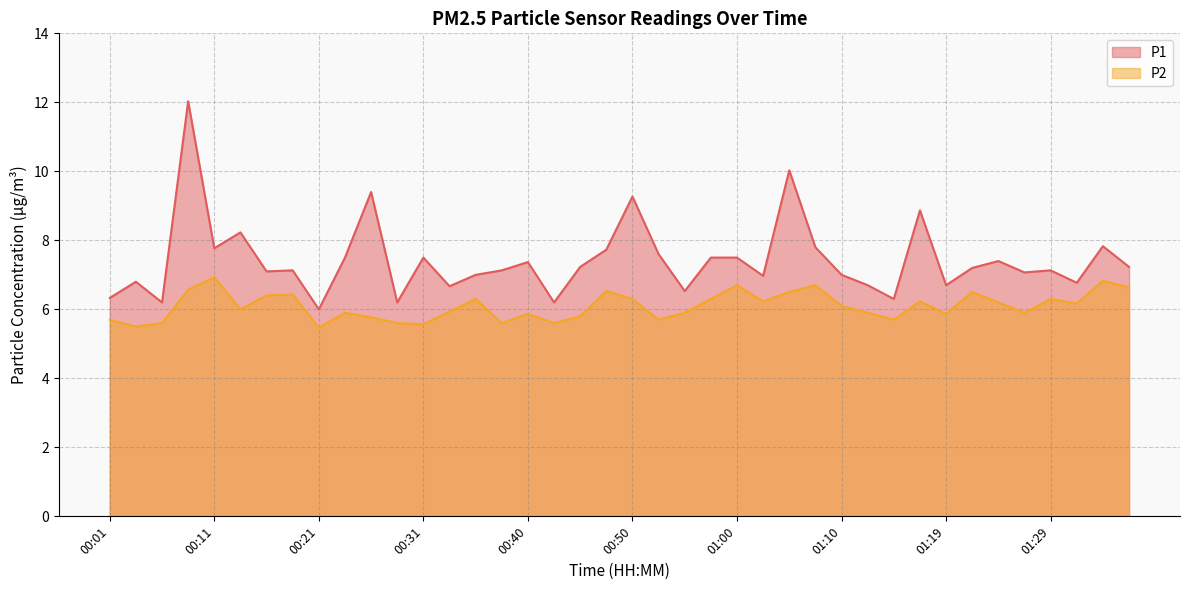

Reading left to right, list all the values displayed in this chart.

P1: 6.3	6.8	6.2	12.0	7.8	8.2	7.1	7.1	6.0	7.5	9.4	6.2	7.5	6.7	7.0	7.1	7.4	6.2	7.2	7.7	9.3	7.6	6.5	7.5	7.5	7.0	10.0	7.8	7.0	6.7	6.3	8.9	6.7	7.2	7.4	7.1	7.1	6.8	7.8	7.2
P2: 5.7	5.5	5.6	6.6	6.9	6.0	6.4	6.4	5.5	5.9	5.8	5.6	5.6	5.9	6.3	5.6	5.9	5.6	5.8	6.5	6.3	5.7	5.9	6.3	6.7	6.2	6.5	6.7	6.1	5.9	5.7	6.2	5.9	6.5	6.2	5.9	6.3	6.2	6.8	6.6